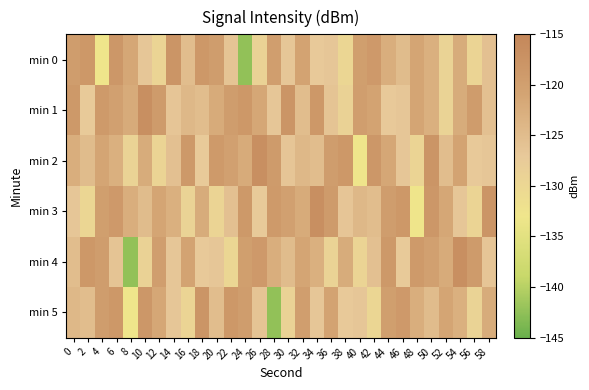

At which category does the chart reach its peak across all series?

10